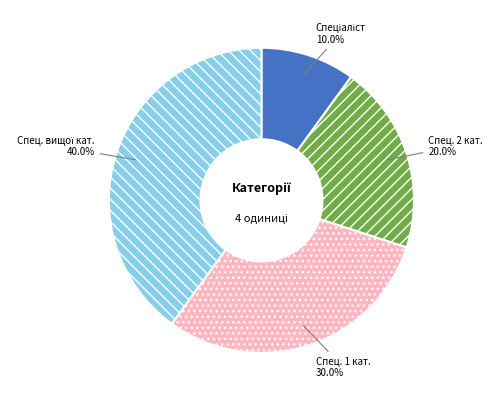

Does any single category account for the majority?

No